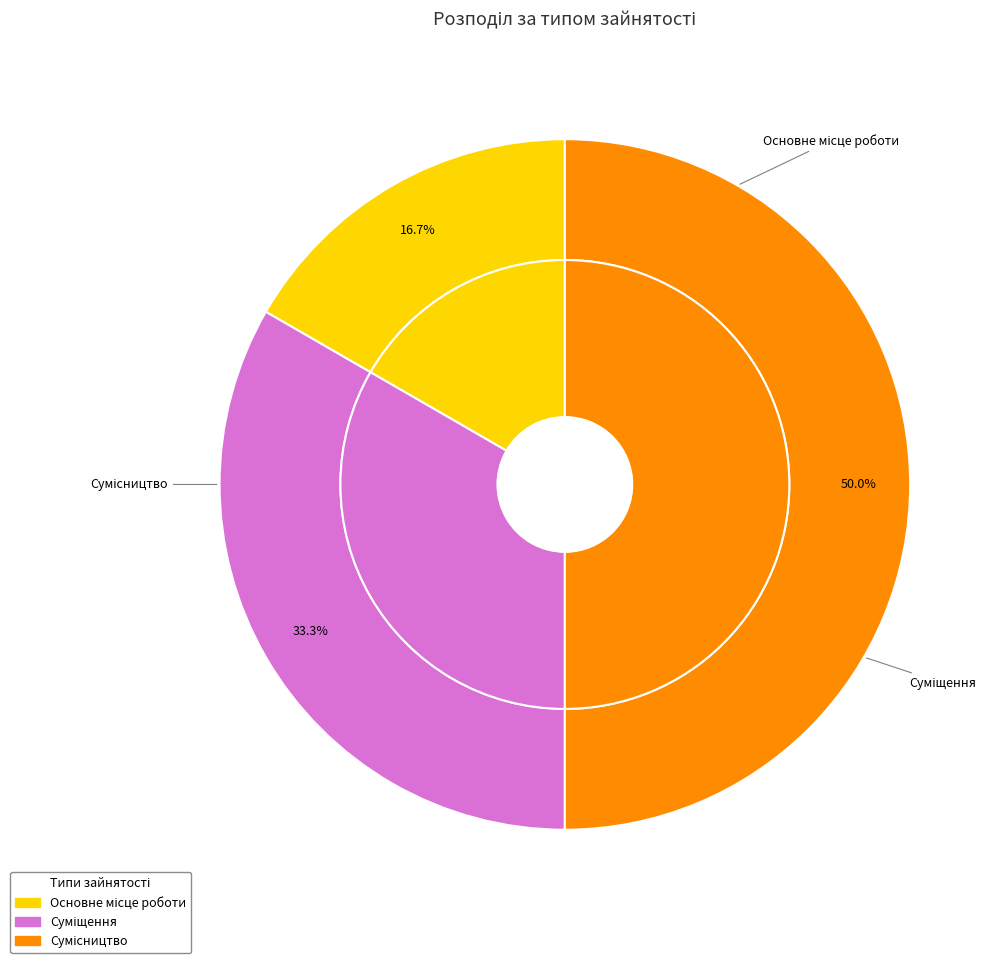

Is there any slice that represents more than half of the pie?

No